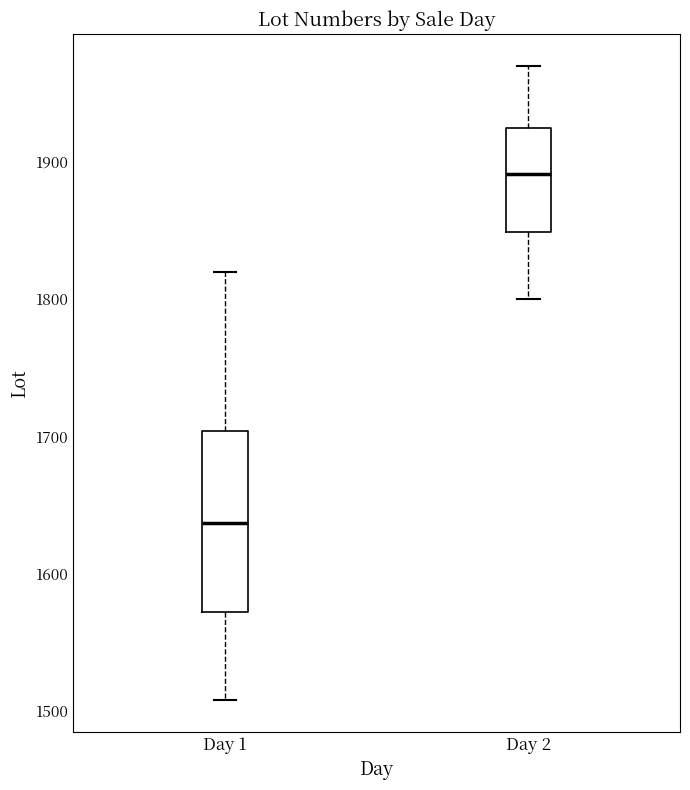

Reading left to right, read every box against the y-axis: the position of its median line, the range the box covers, and the ends of its whiskers. The values are not printed on the chart, so give them approximately, as read against the axis.

Day 1: median 1640, box 1570 to 1700, whiskers 1510 to 1820
Day 2: median 1890, box 1850 to 1930, whiskers 1800 to 1970